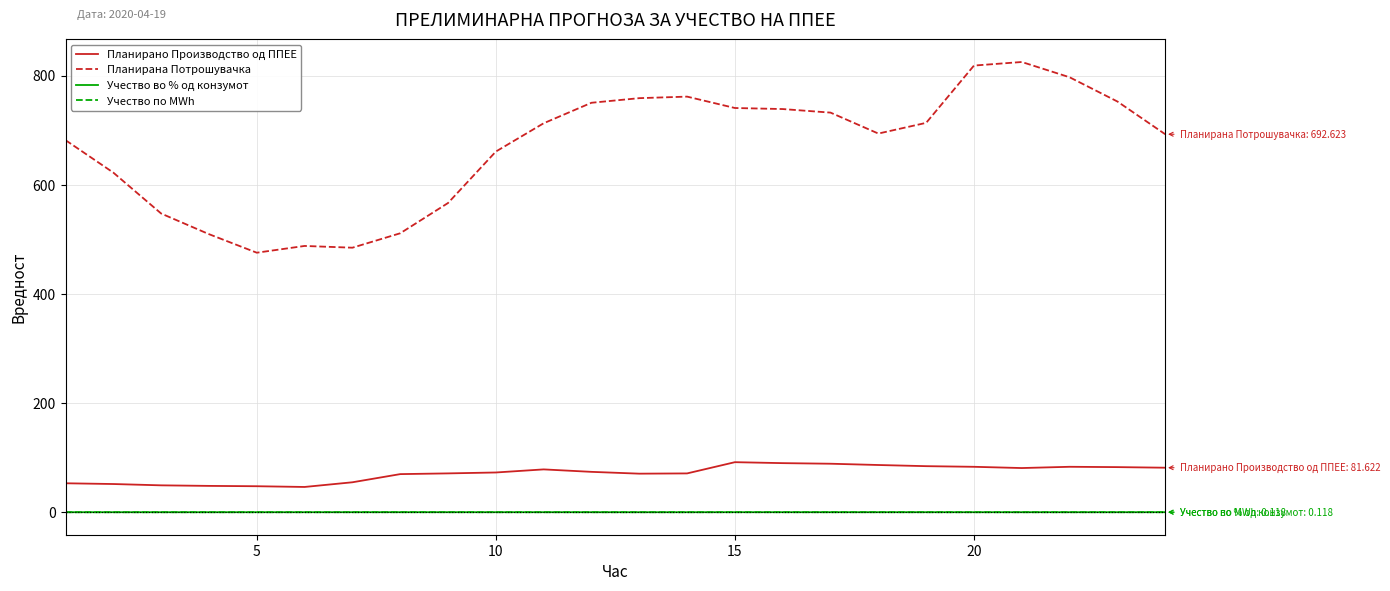

True or false: Учество во % од конзумот and Планирано Производство од ППЕЕ cross at least once.

False